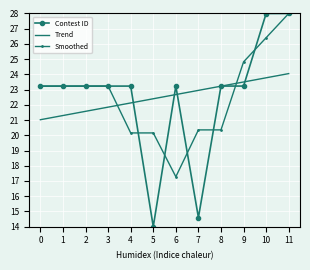

The Contest ID series shows 36.5 at 9. True or false?

False